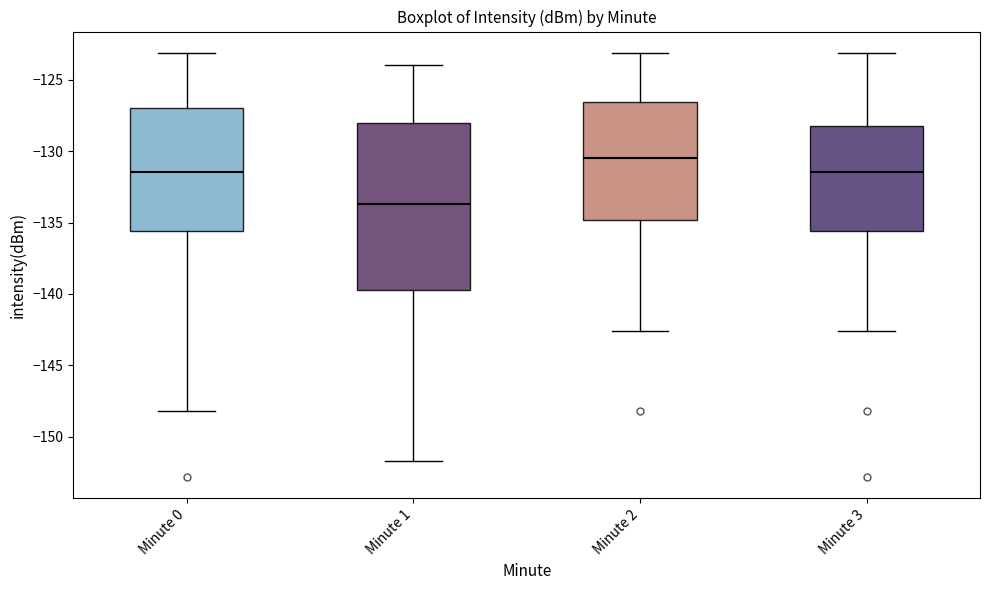

Which box's median line is the lowest?

Minute 1